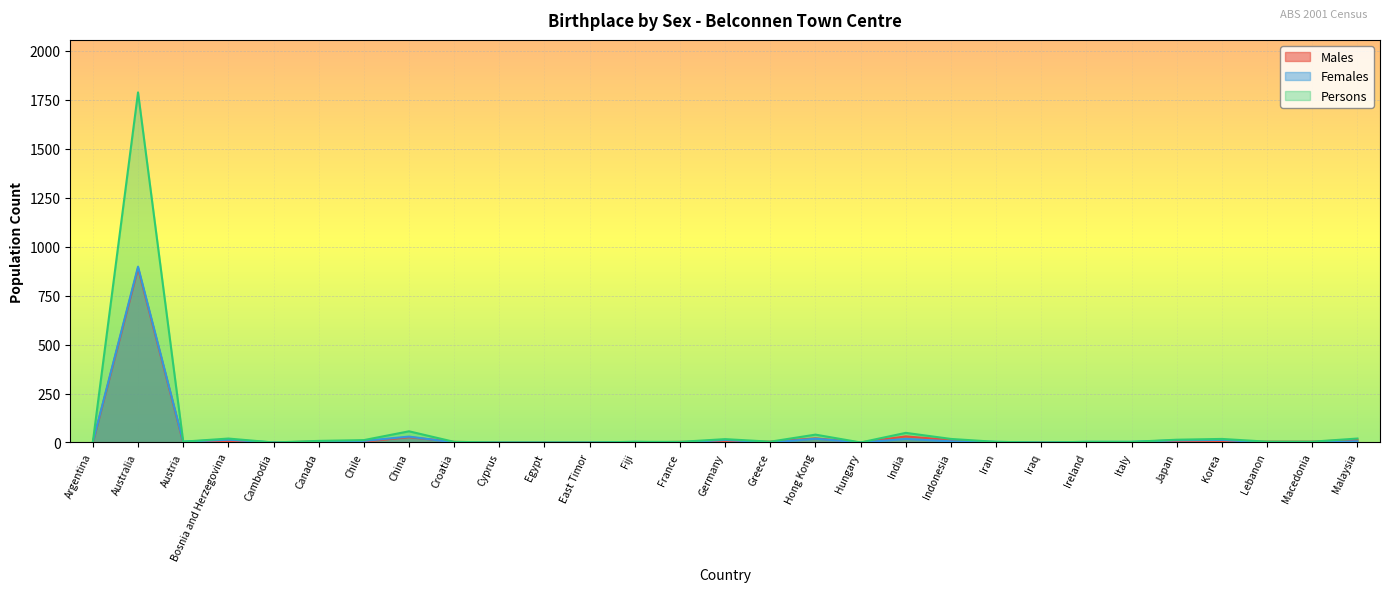

What is the sum of all Females values?

1058